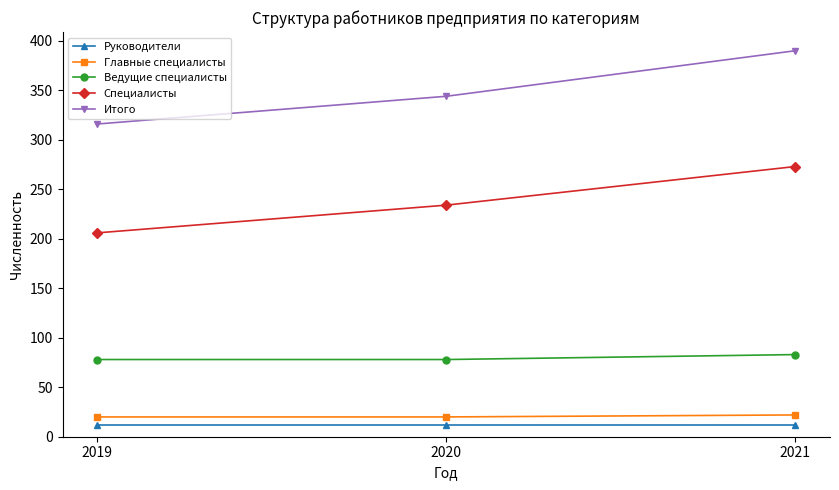

How many lines are shown in the chart?

5